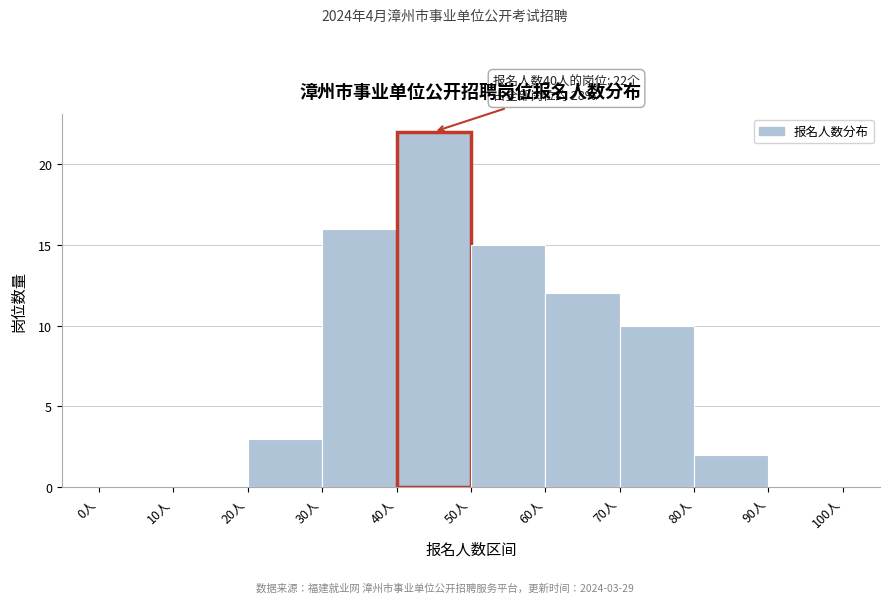

Over which range of the x-axis is the bar tallest?

40 to 50